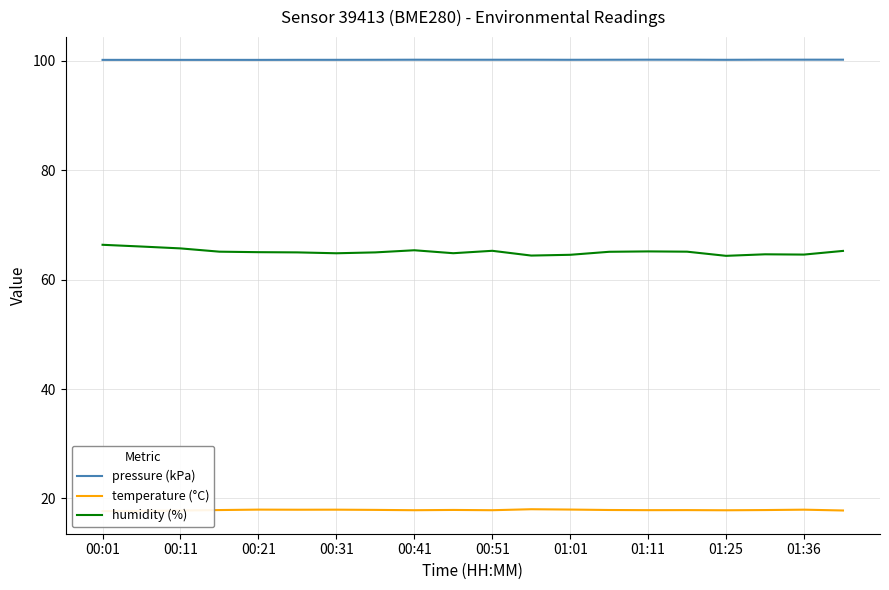

Which category has the lowest value across all series?

00:01